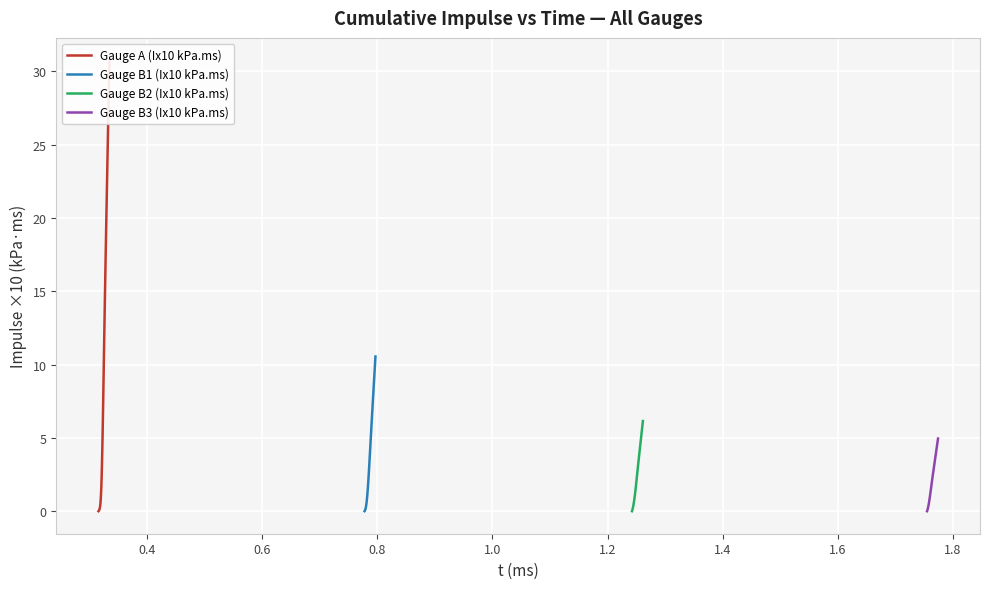

What is the highest value of the Gauge B1 (Ix10 kPa.ms) series?

10.5